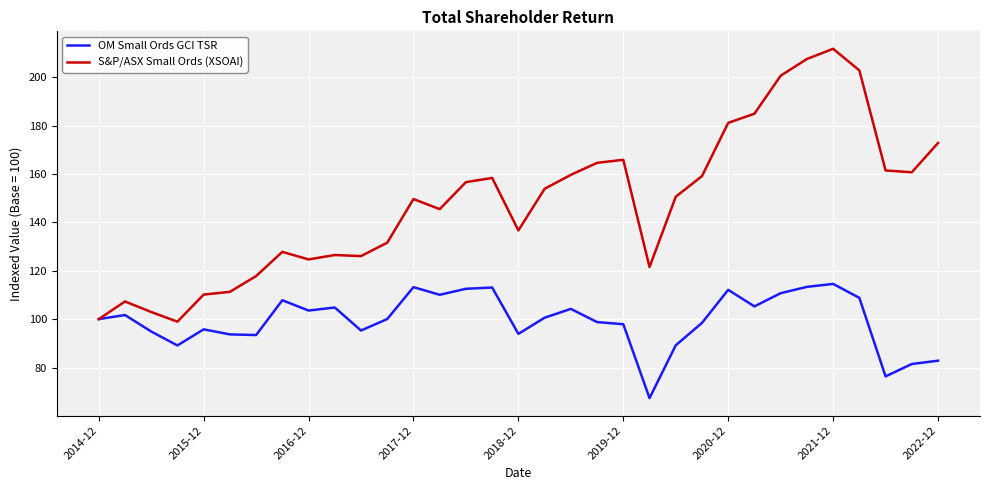

Which series has the largest total across all categories?

S&P/ASX Small Ords (XSOAI)